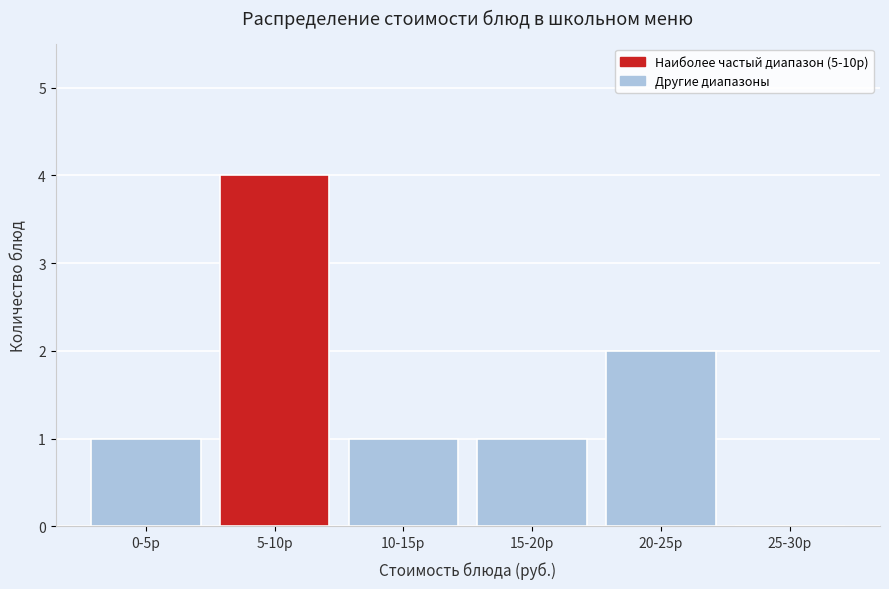

Reading left to right, what are all the values shown in this chart?

0-5р=1	5-10р=4	10-15р=1	15-20р=1	20-25р=2	25-30р=0